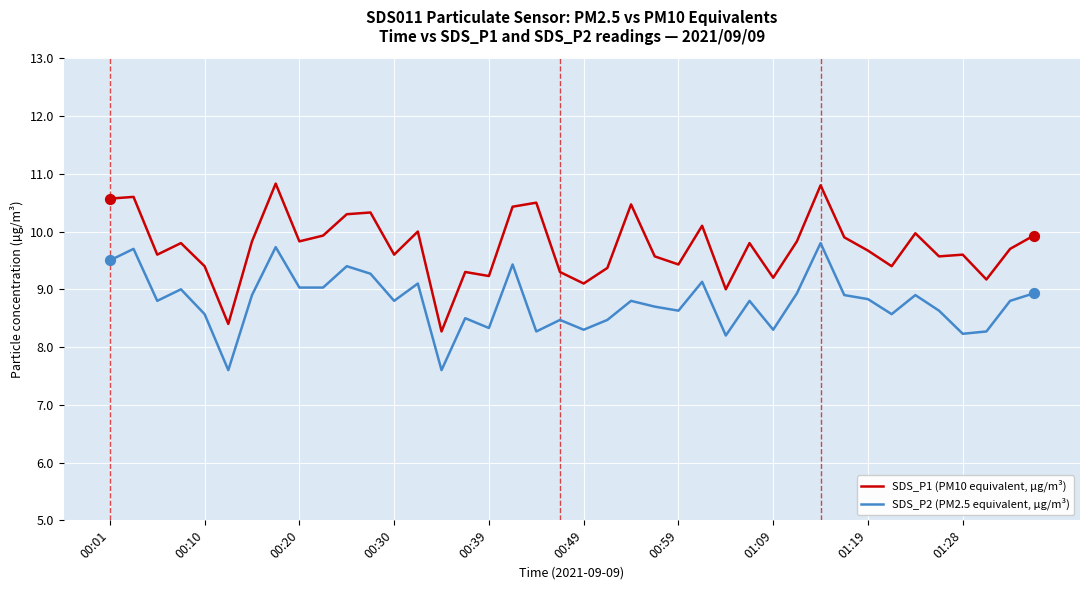

What are all the series names shown in the legend?

SDS_P1 (PM10 equivalent, µg/m³), SDS_P2 (PM2.5 equivalent, µg/m³)